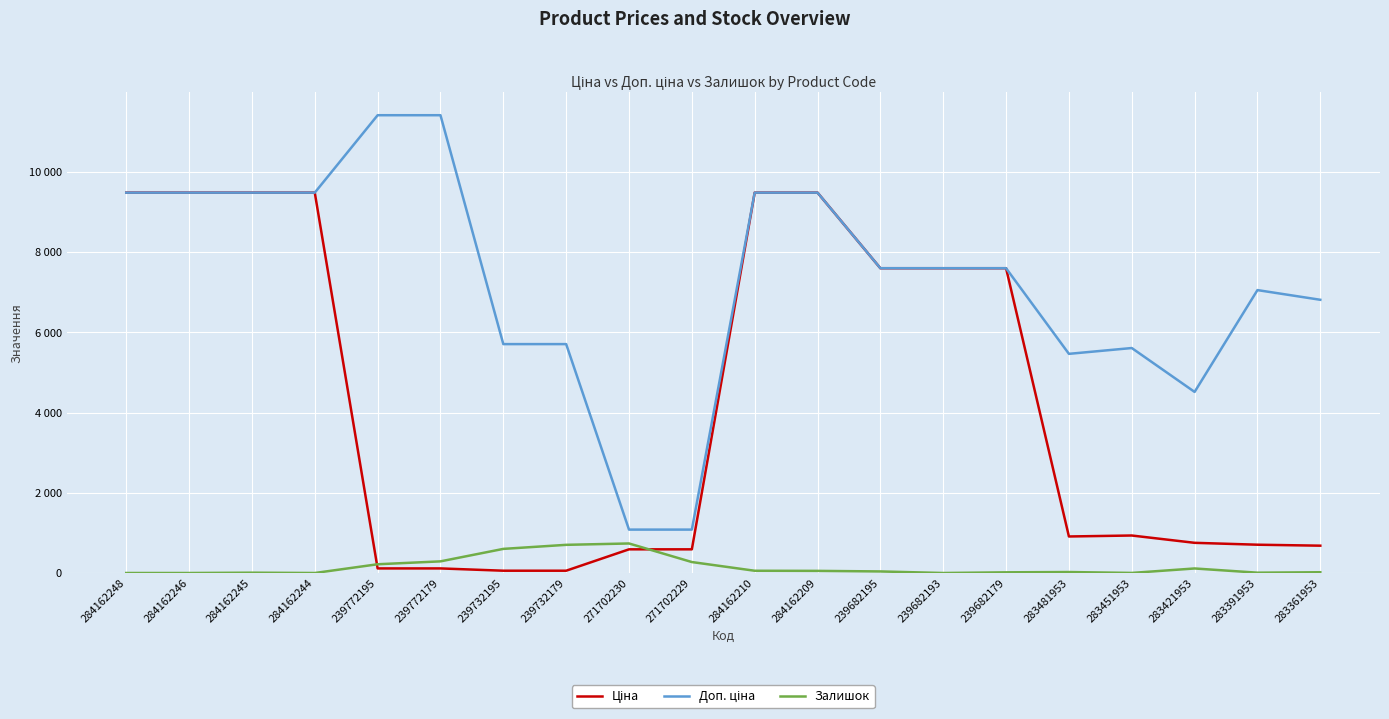

Reading right to left, list all the values displayed in this chart.

Ціна: 681.0	705.1	752.2	934.5	910.4	7596.5	7596.5	7596.5	9480.1	9480.1	589.9	589.9	57.0	57.0	114.1	114.1	9480.1	9480.1	9480.1	9480.1
Доп. ціна: 6809.8	7051.3	4513.3	5607.2	5462.3	7596.5	7596.5	7596.5	9480.1	9480.1	1081.7	1081.7	5705.0	5705.0	11410.0	11410.0	9480.1	9480.1	9480.1	9480.1
Залишок: 19.0	8.0	113.0	2.0	24.0	17.0	0.0	39.0	53.0	56.0	273.0	736.0	702.0	601.0	290.0	218.0	0.0	8.0	0.0	0.0